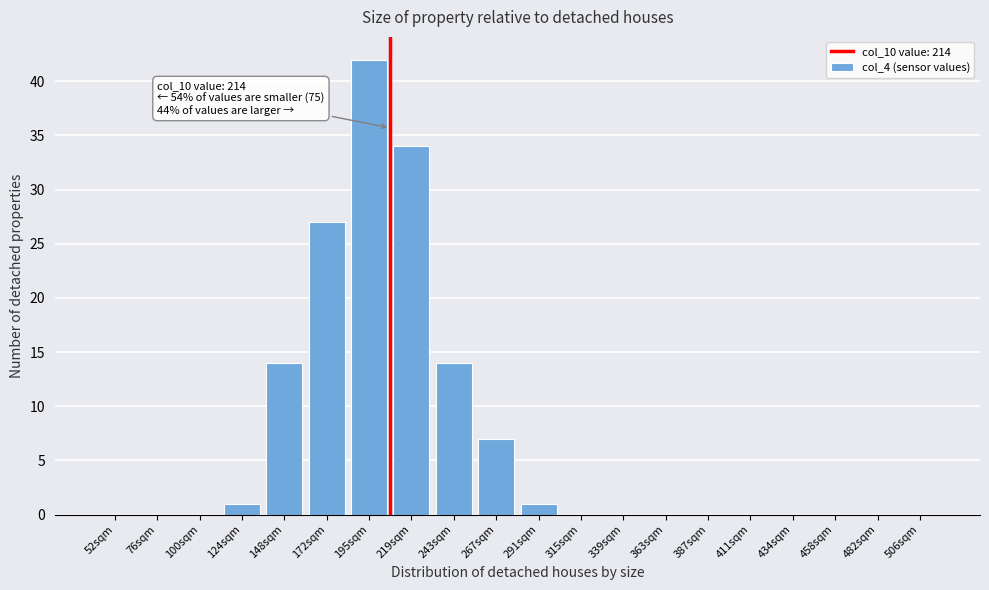

Reading left to right, what are all the values shown in this chart?

52sqm=0	76sqm=0	100sqm=0	124sqm=1	148sqm=14	172sqm=27	195sqm=42	219sqm=34	243sqm=14	267sqm=7	291sqm=1	315sqm=0	339sqm=0	363sqm=0	387sqm=0	411sqm=0	434sqm=0	458sqm=0	482sqm=0	506sqm=0